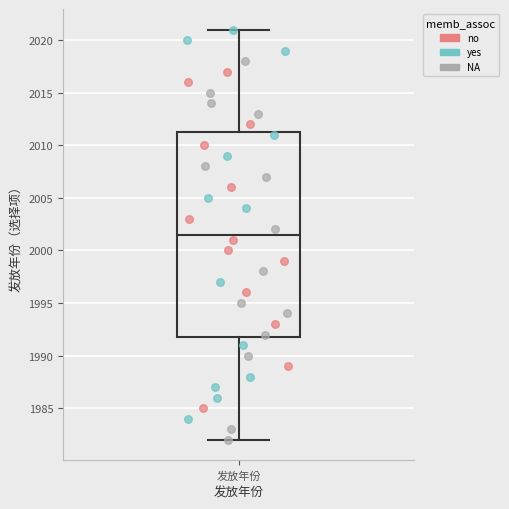

Transcribe this box plot: give where the median line is, the range the box spans, and where the two whiskers end, as read against the y-axis. The values are not printed on the chart, so give them approximately, as read against the axis.

median 2001.5, box 1992.0 to 2011.5, whiskers 1982.0 to 2021.0